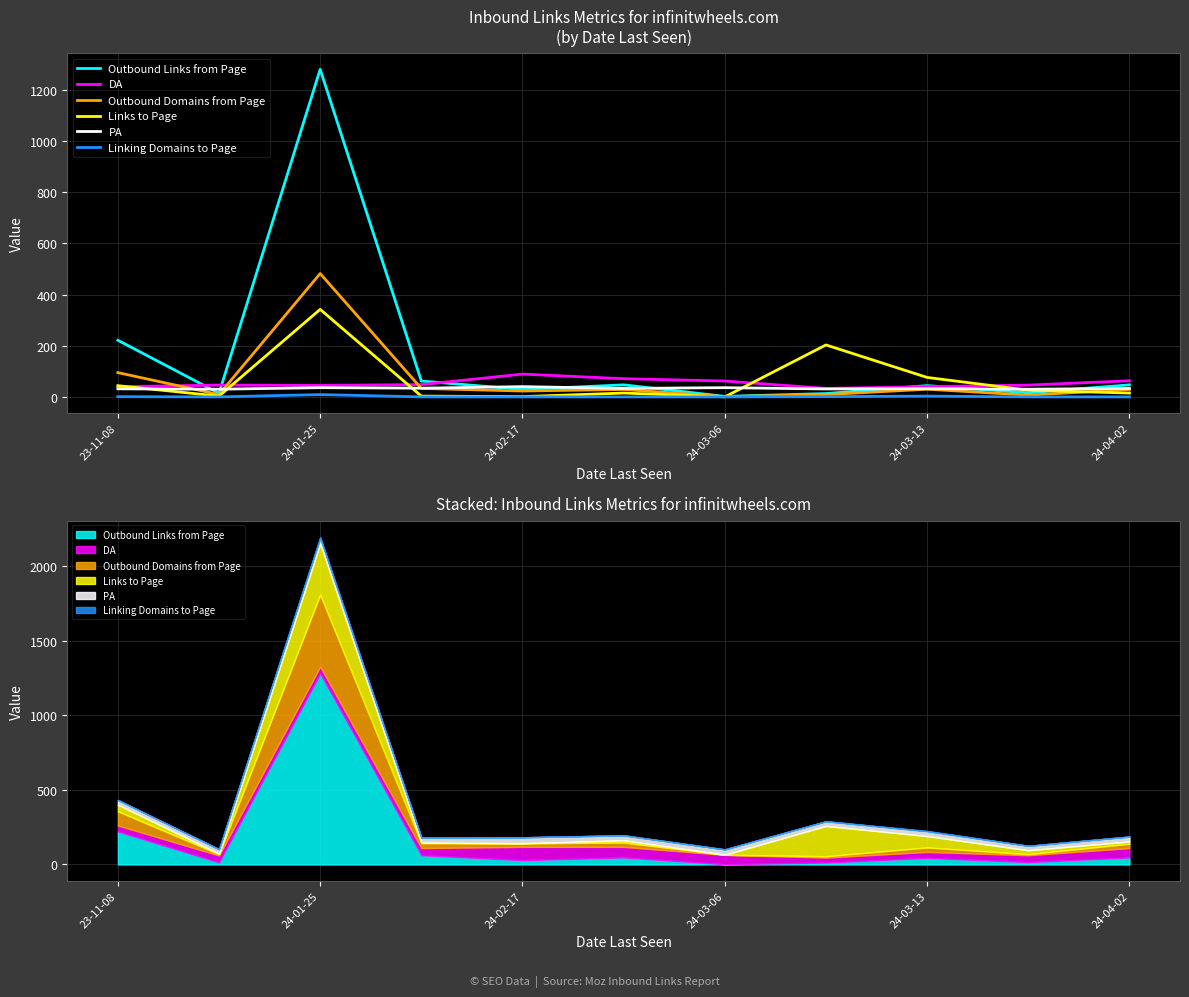

How many interior local peaks does the Linking Domains to Page series have?

2